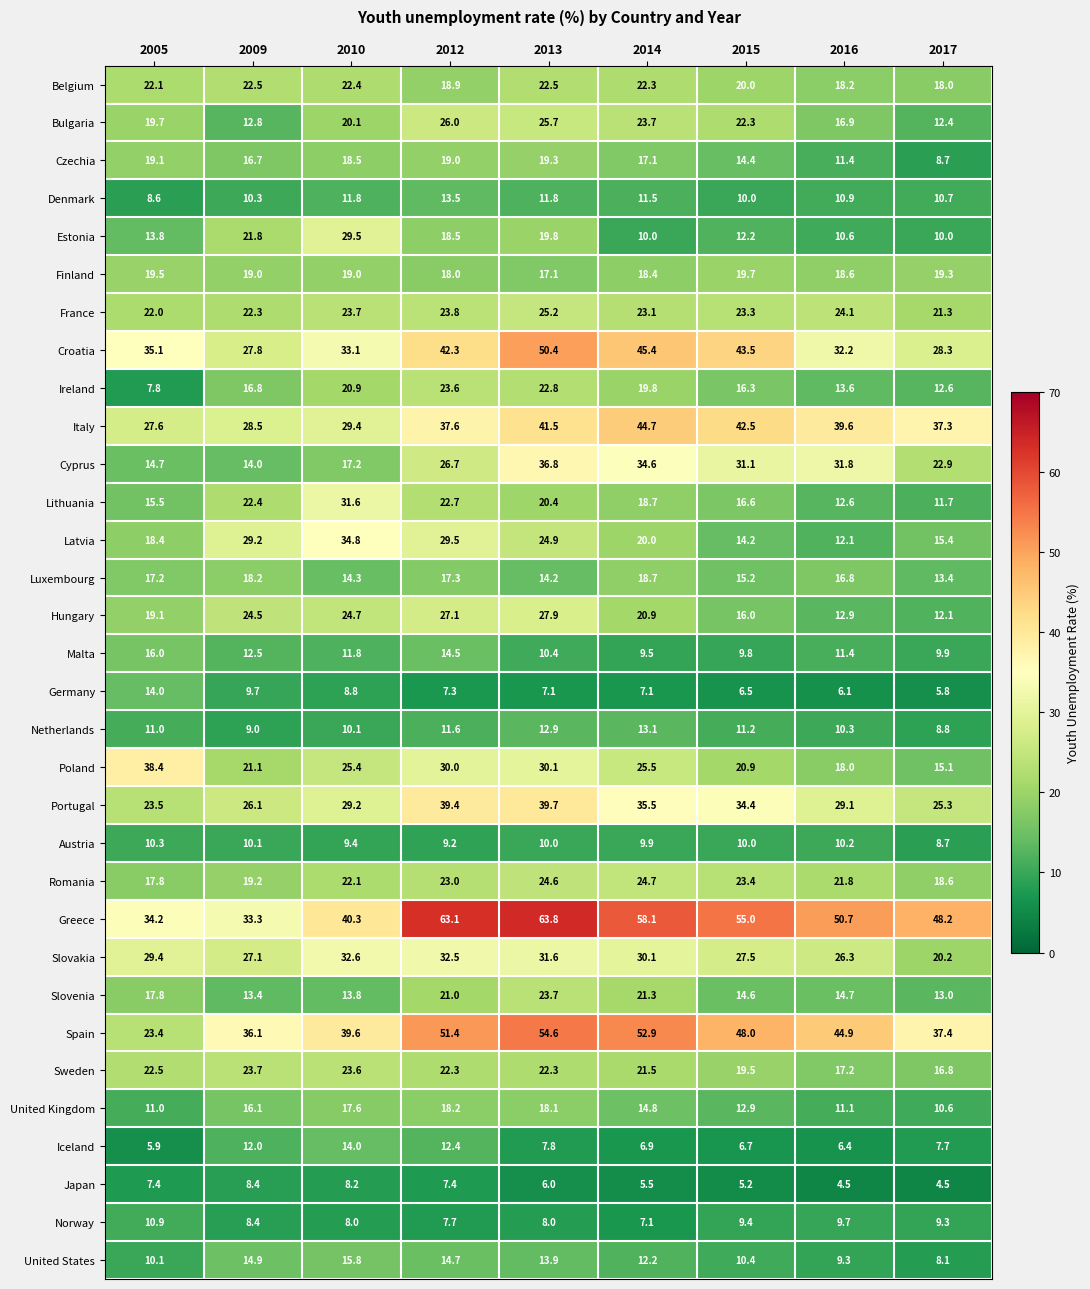

Count the number of data series in this chart.

32